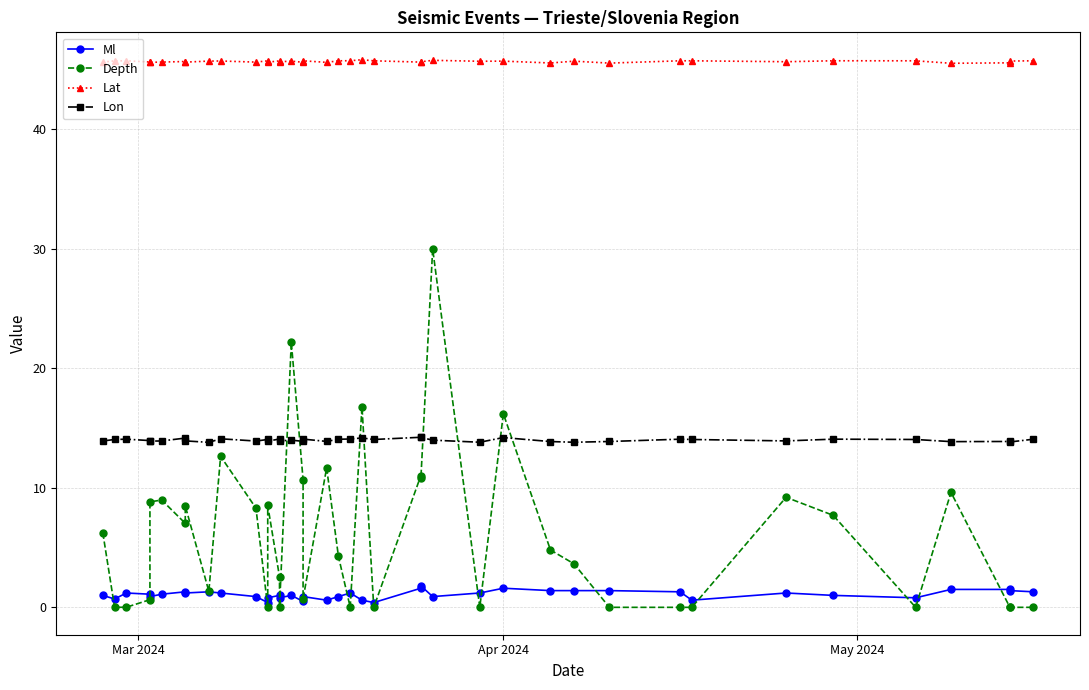

How many lines are shown in the chart?

4